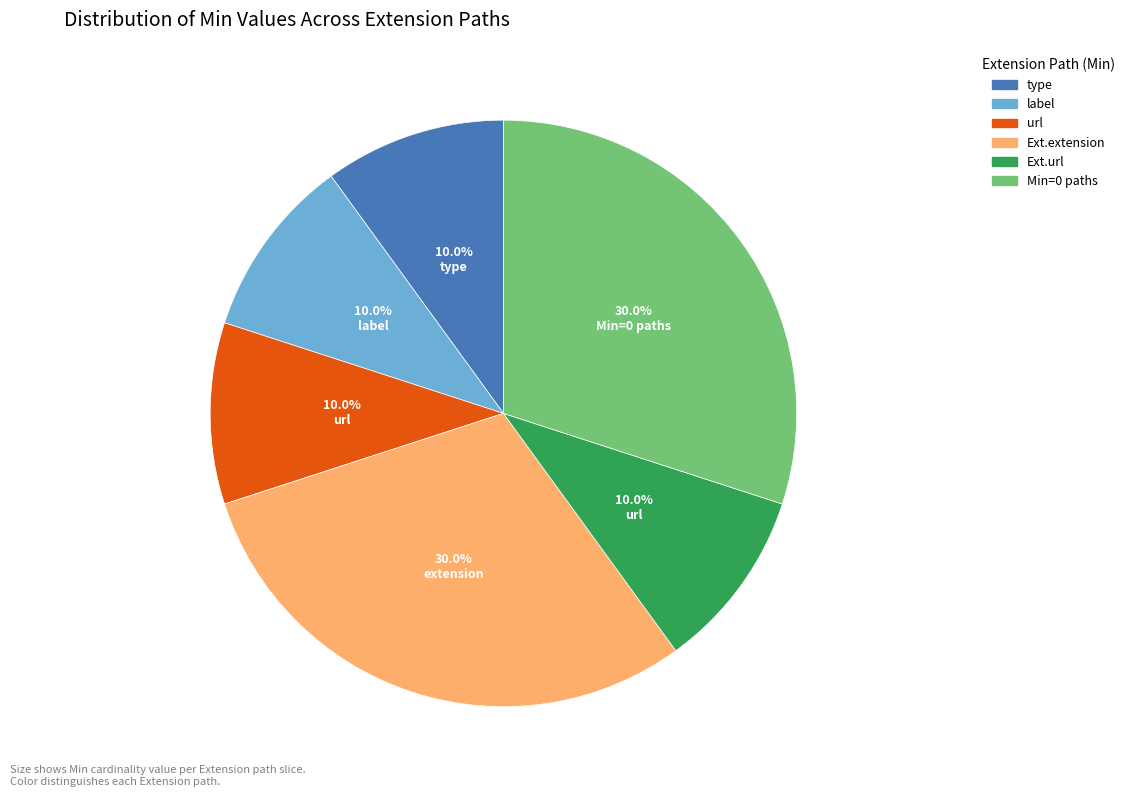

Does any single category account for the majority?

No